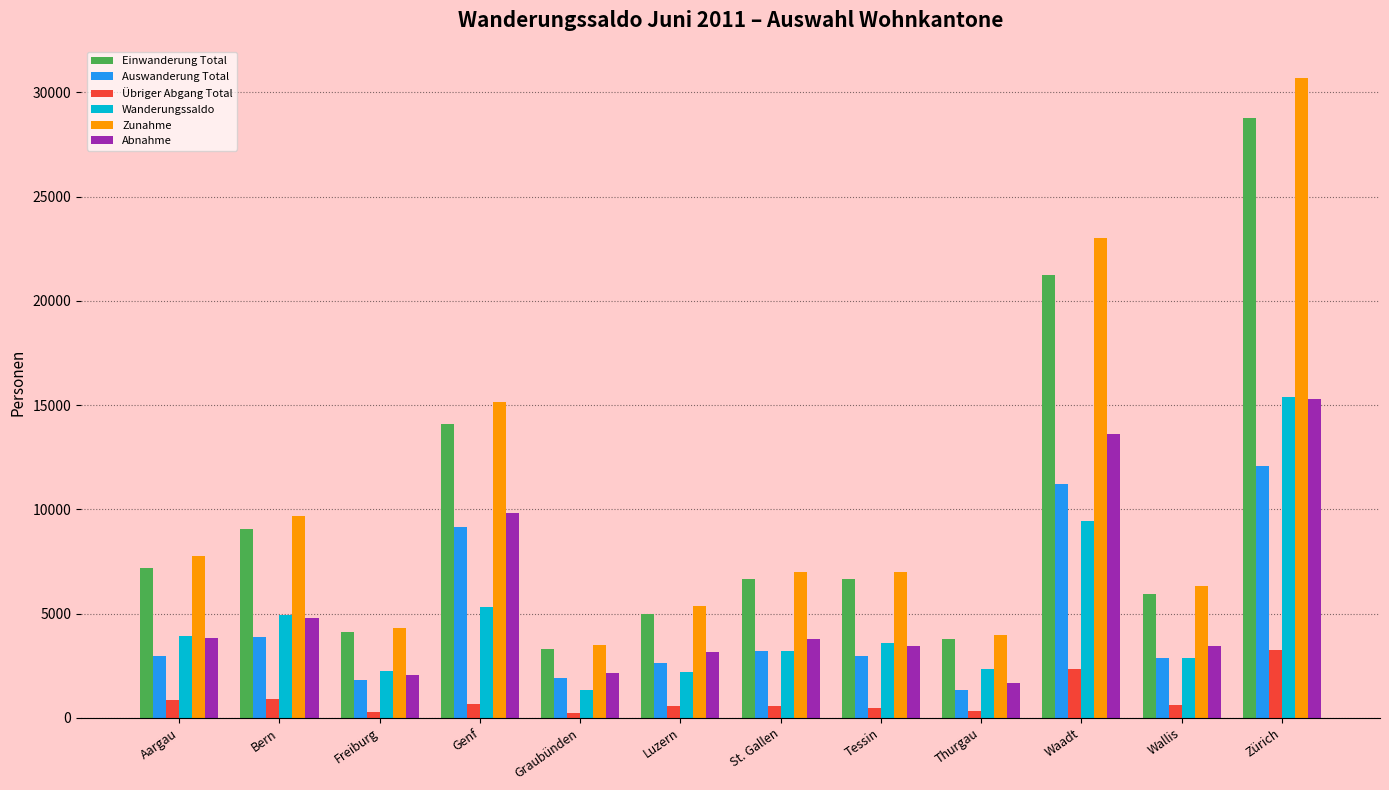

Does the chart contain any negative values?

No